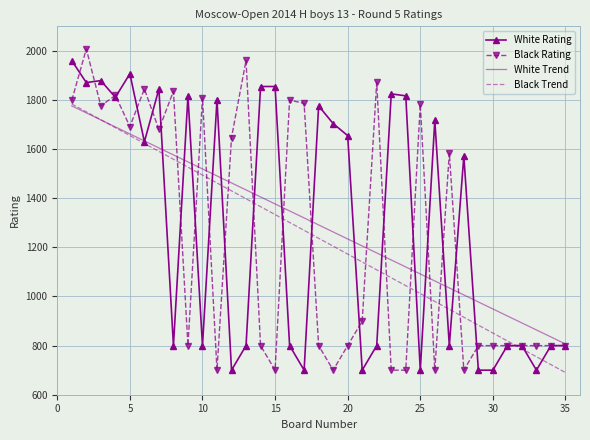

What is the maximum value shown in the chart?

2008.0